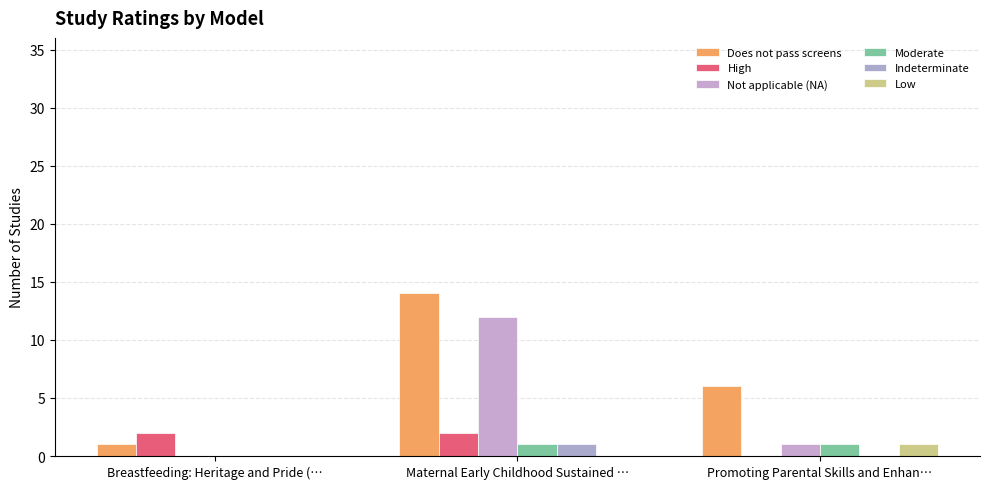

Count the number of data series in this chart.

6